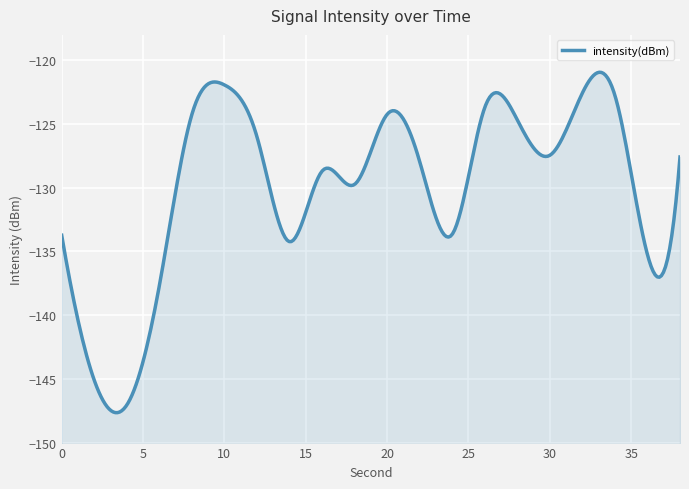

Reading left to right, list all the values displayed in this chart.

-133.7	-145.1	-147.1	-137.7	-124.3	-121.9	-126.0	-134.2	-128.7	-129.7	-124.2	-127.9	-133.7	-123.7	-124.7	-127.5	-122.6	-122.7	-135.2	-127.6